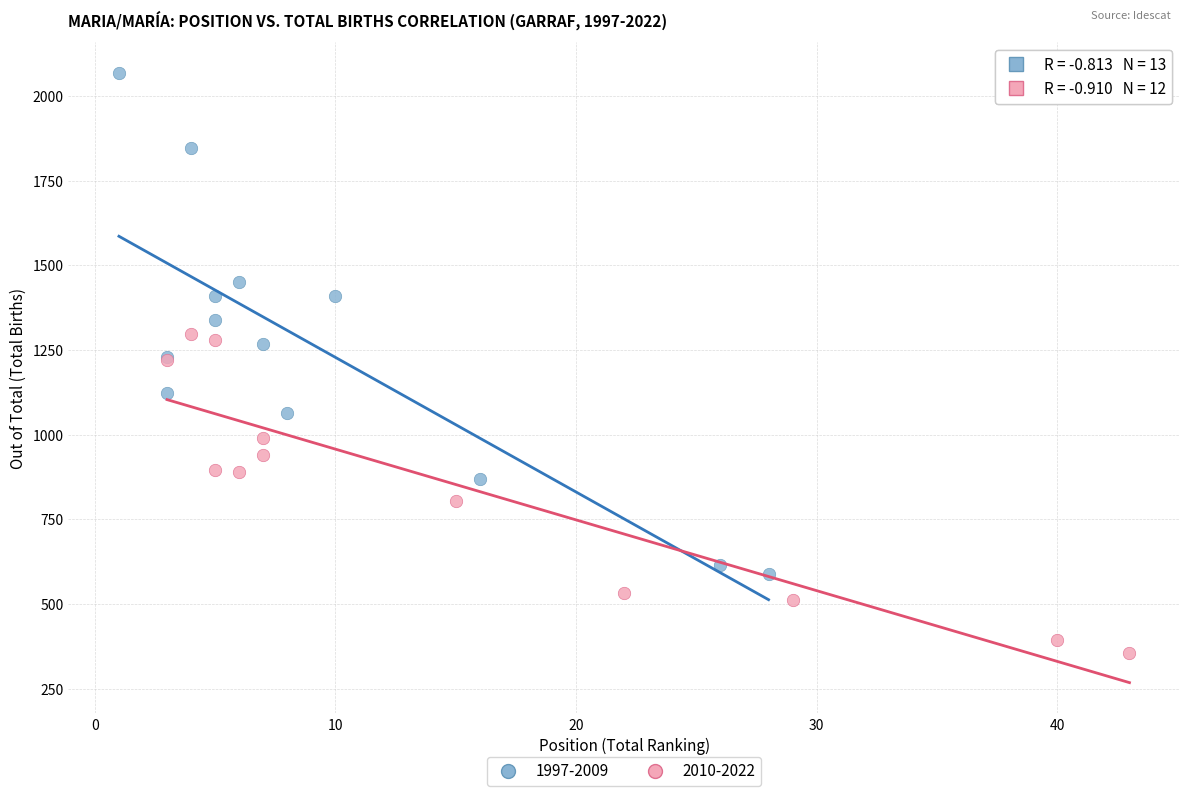

Which series reaches the maximum Y coordinate?

1997-2009